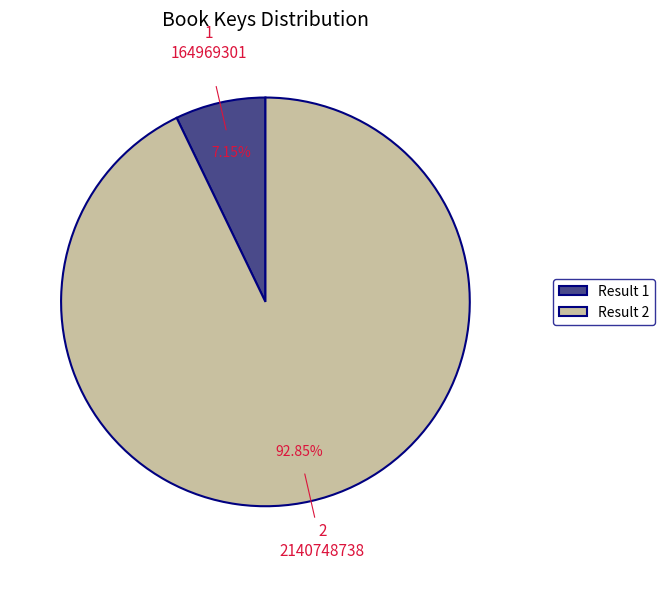

Is the sum of Result 2 and Result 1 greater than half?

Yes